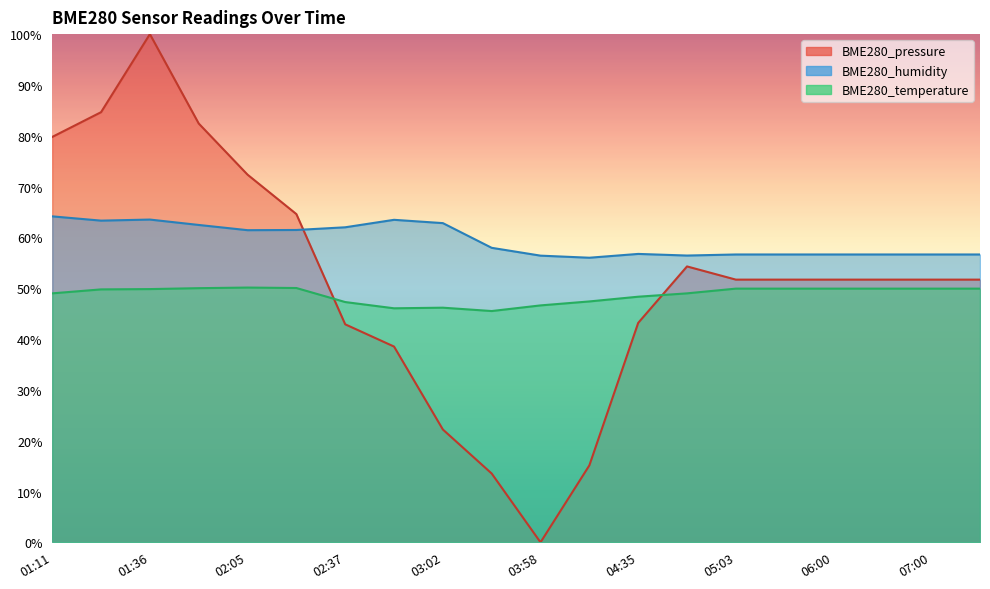

What is the label of the 19th point from the left?

07:00